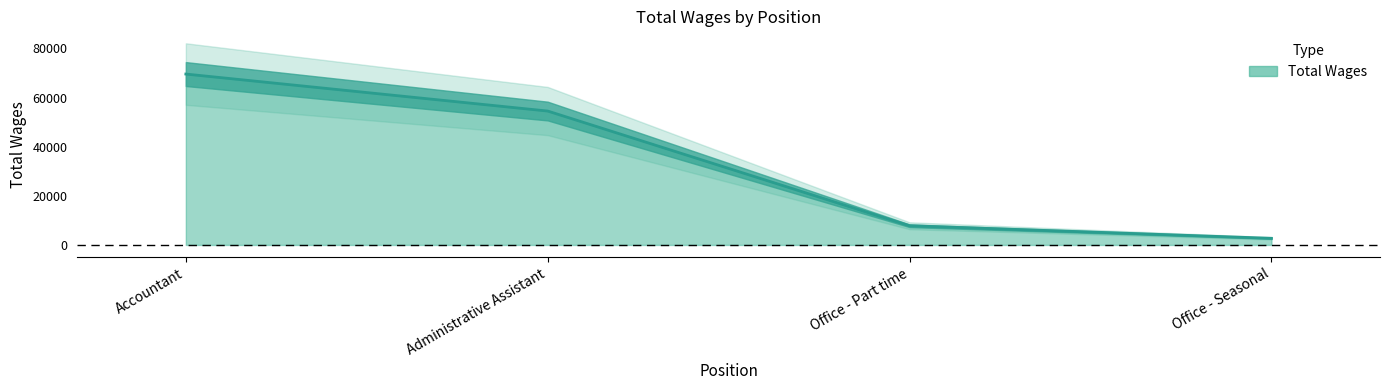

The chart shows a value of 7810 at Office - Part time. True or false?

True